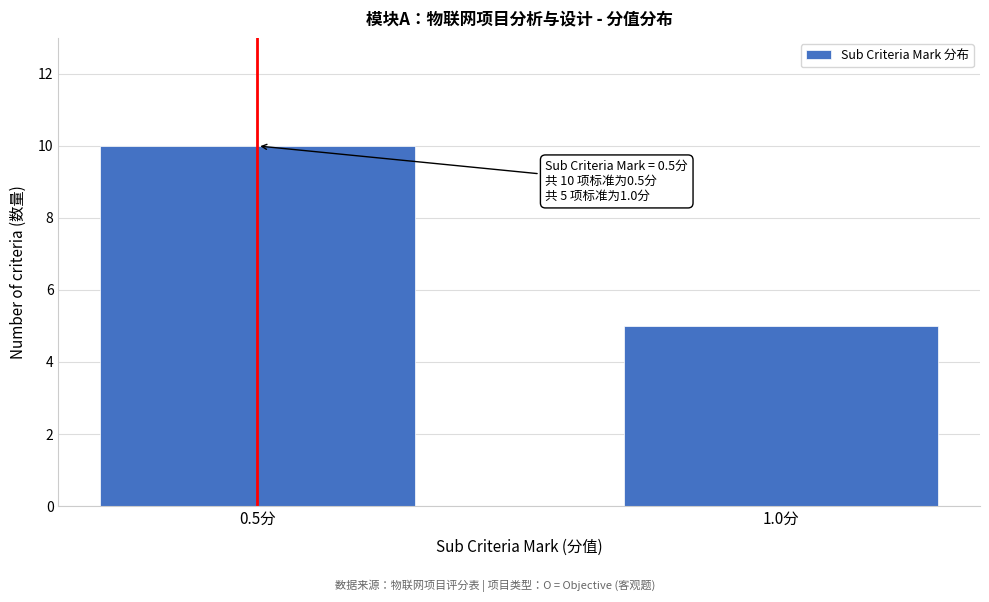

Reading right to left, extract all data points from this chart.

1.0分=5	0.5分=10